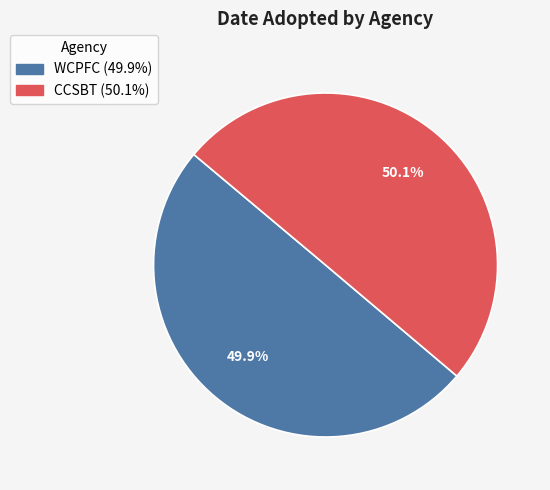

The WCPFC slice represents 50% of the pie. True or false?

True